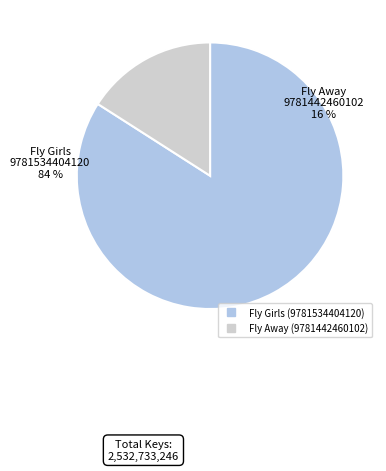

To the nearest percent, what is the average slice percentage?

50%